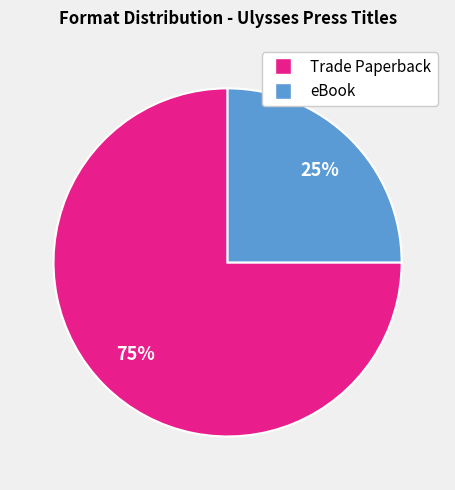

Does any single category account for the majority?

Yes